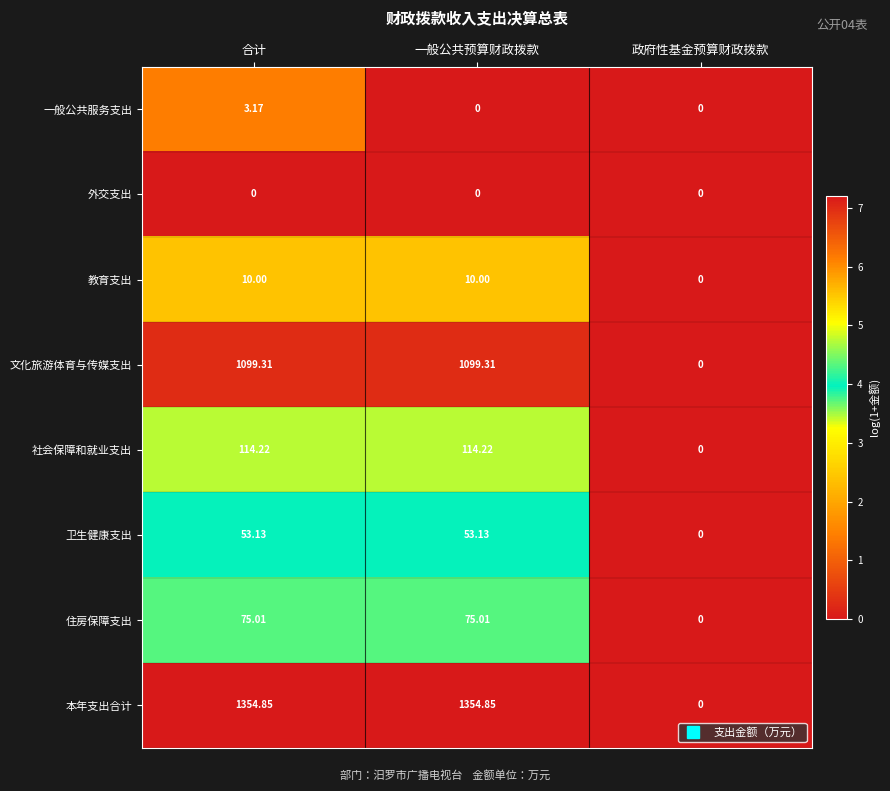

Rank the series by their maximum value, from highest to lowest.

本年支出合计, 文化旅游体育与传媒支出, 社会保障和就业支出, 住房保障支出, 卫生健康支出, 教育支出, 一般公共服务支出, 外交支出